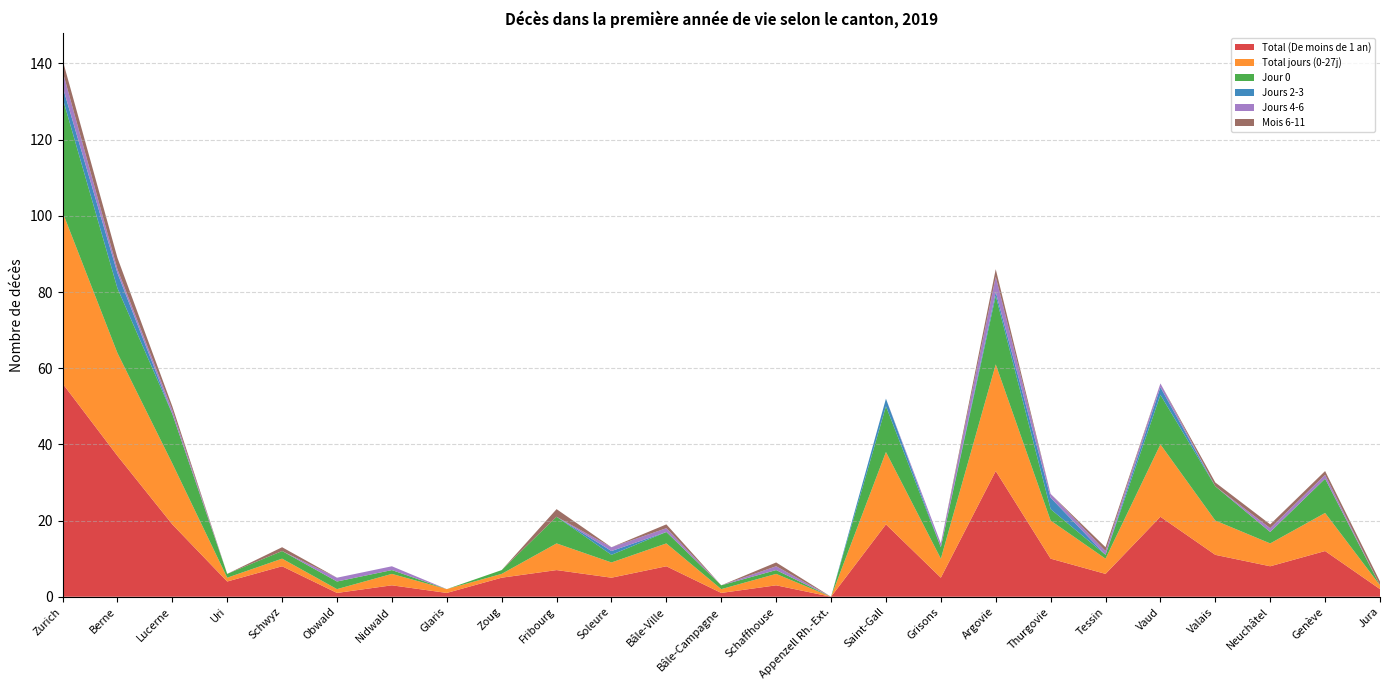

Reading left to right, extract all data points from this chart.

Total (De moins de 1 an): 56	37	19	4	8	1	3	1	5	7	5	8	1	3	0	19	5	33	10	6	21	11	8	12	2
Total jours (0-27j): 45	27	16	1	2	1	3	1	1	7	4	6	1	3	0	19	5	28	10	4	19	9	6	10	1
Jour 0: 30	17	13	1	2	2	1	0	1	7	2	3	1	1	0	12	3	18	3	1	13	9	3	9	0
Jours 2-3: 3	4	0	0	0	0	0	0	0	0	1	0	0	0	0	2	0	1	3	0	2	0	0	0	0
Jours 4-6: 4	1	1	0	0	1	1	0	0	0	1	1	0	1	0	0	1	4	1	1	1	0	1	1	0
Mois 6-11: 3	3	1	0	1	0	0	0	0	2	0	1	0	1	0	0	0	2	0	1	0	1	1	1	1